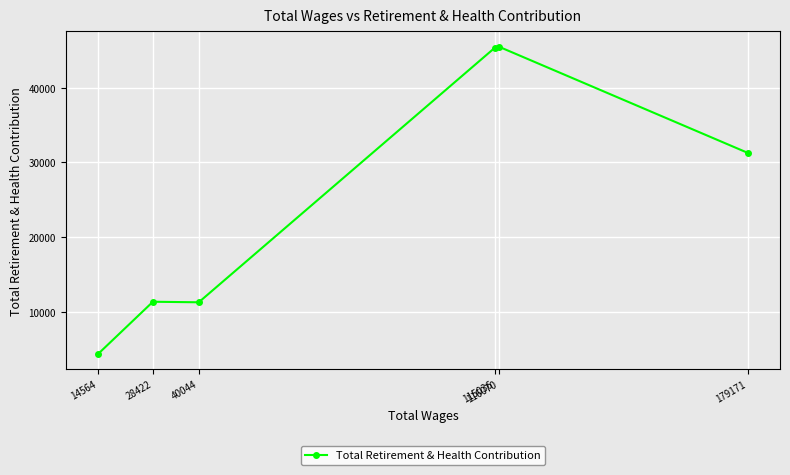

The value at 40044 is 11276. True or false?

True